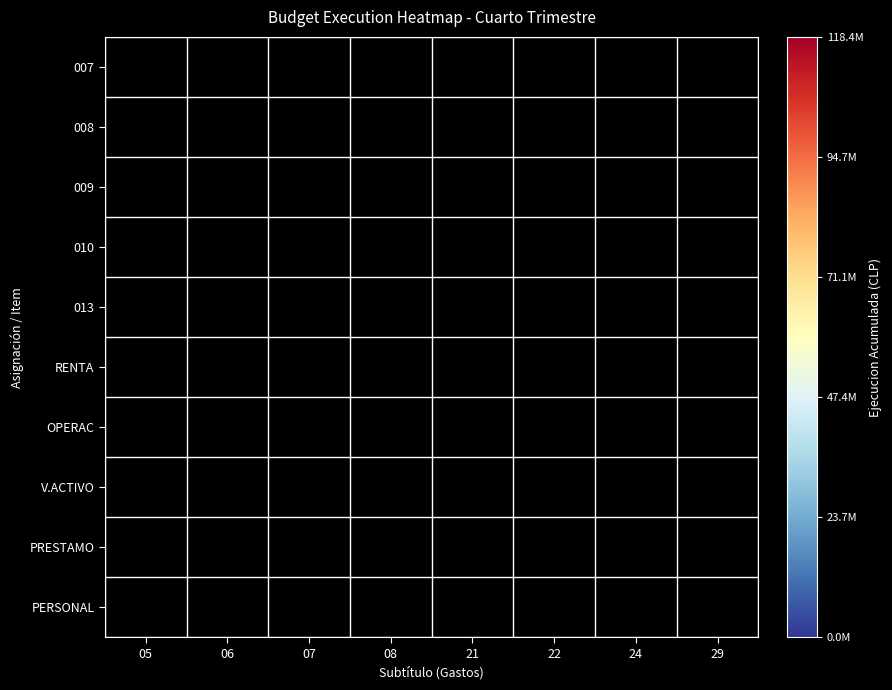

Which category has the highest value across all series?

21